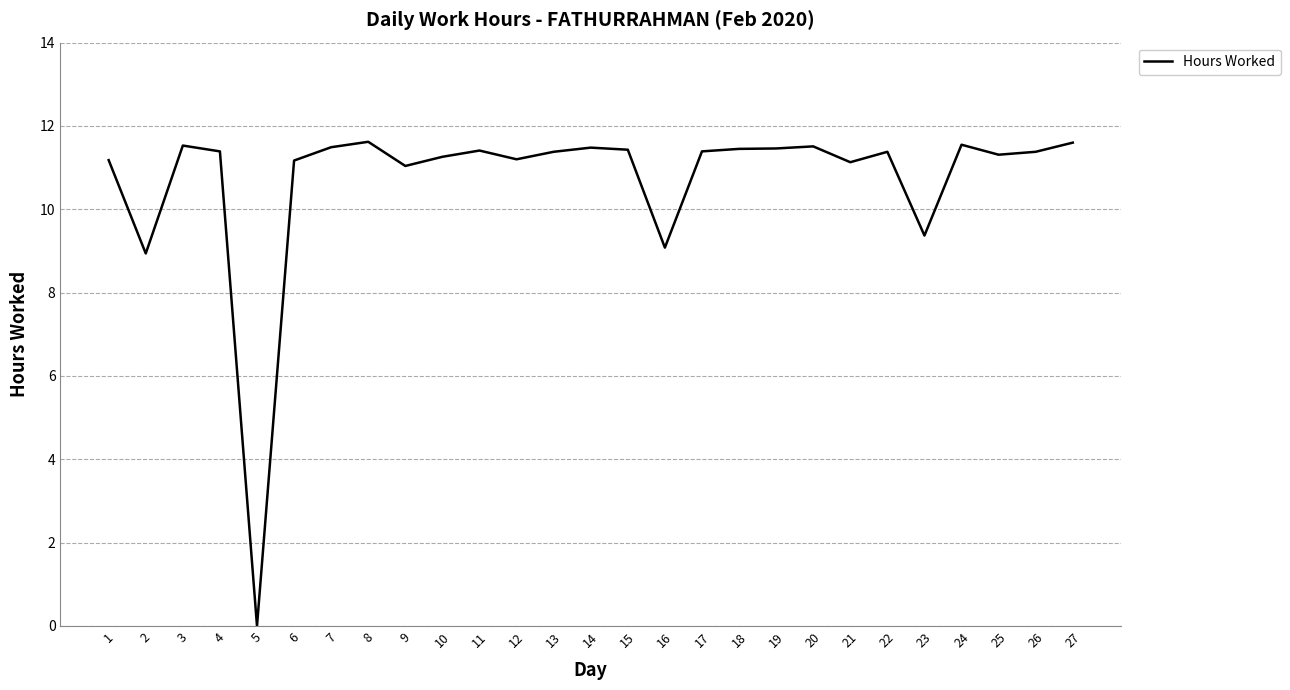

Count the number of data series in this chart.

1